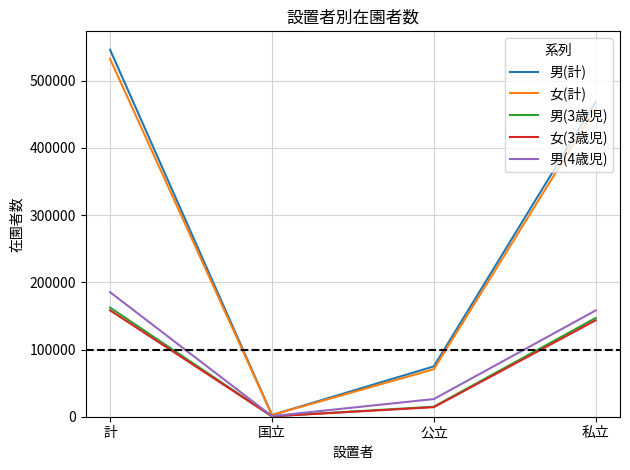

True or false: 女(3歳児) has a value of 202192 at 私立.

False